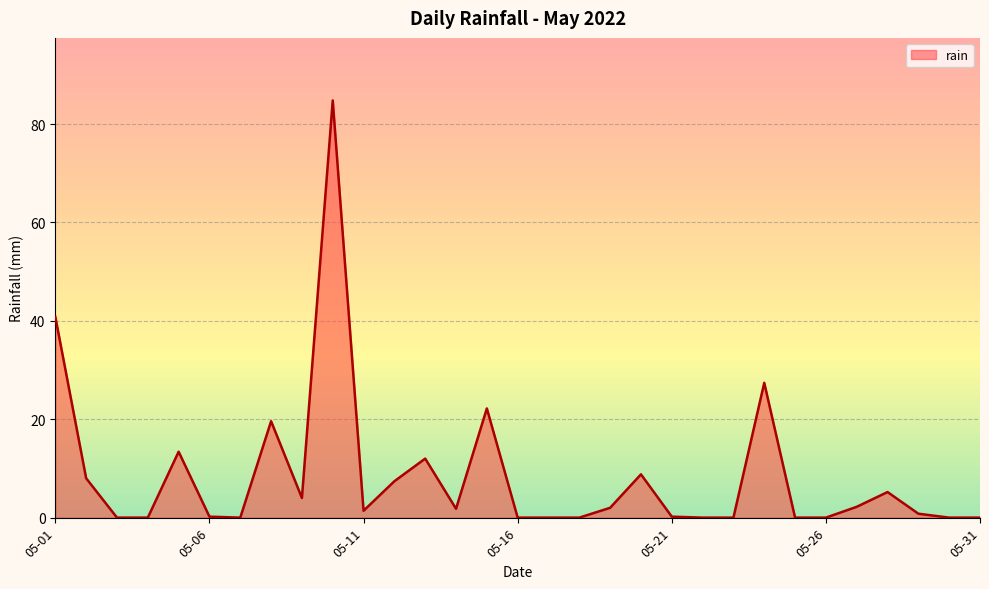

What is the difference between the second highest and minimum values?

40.8